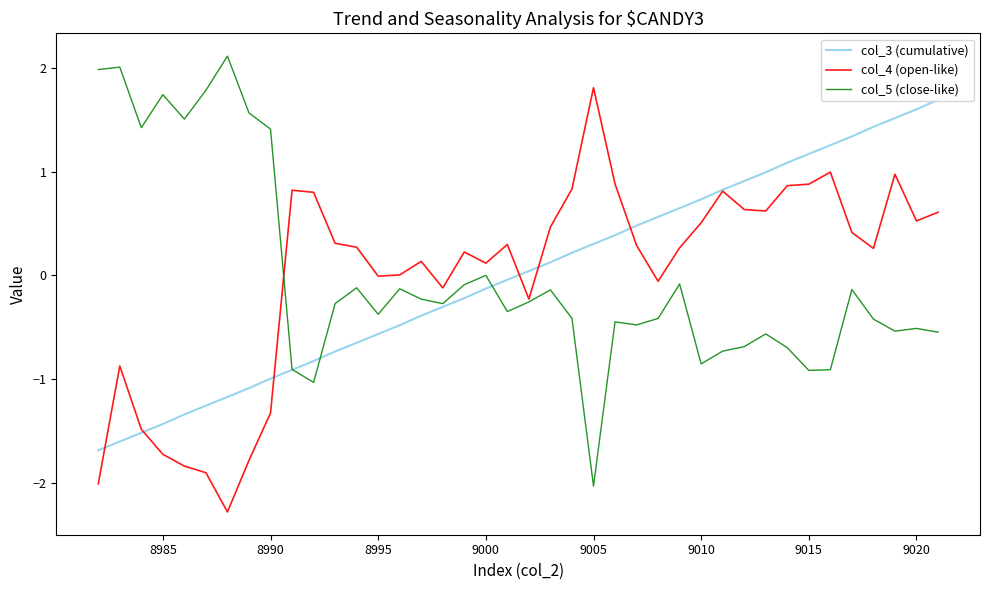

What is the minimum value shown in the chart?

-2.3